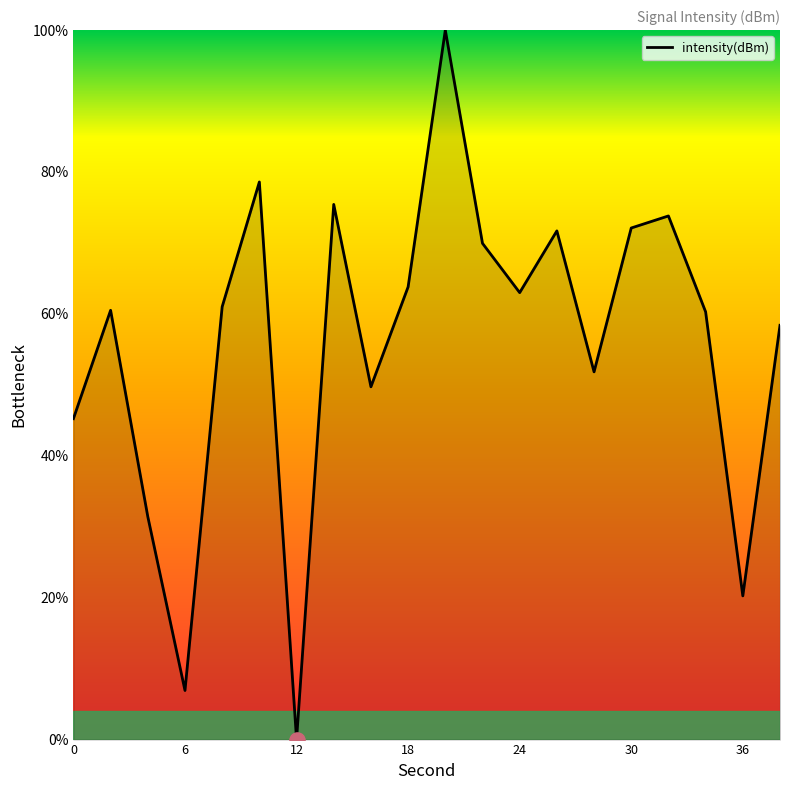

What is the difference between the maximum and minimum values?

100.0